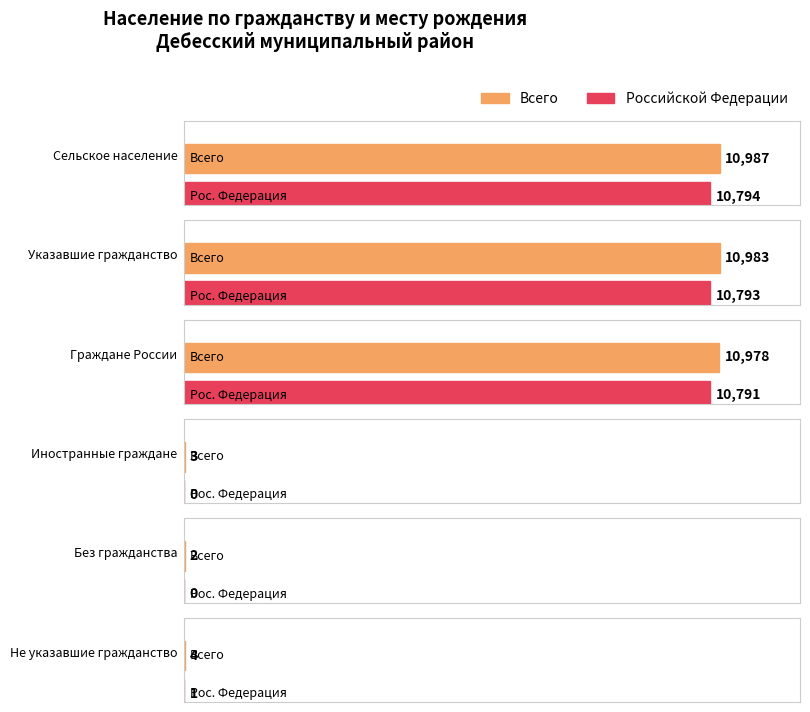

Which series has the largest total across all categories?

Всего